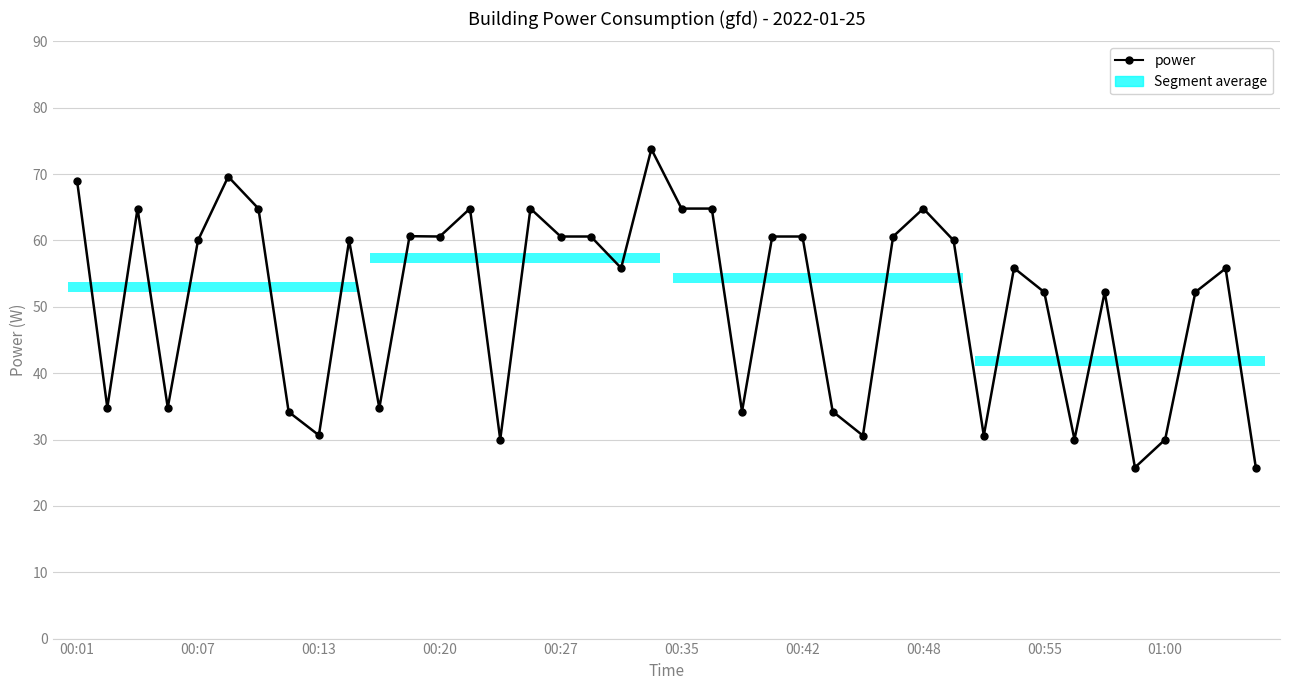

How many interior local peaks (higher than both neighbors) does the data have?

11